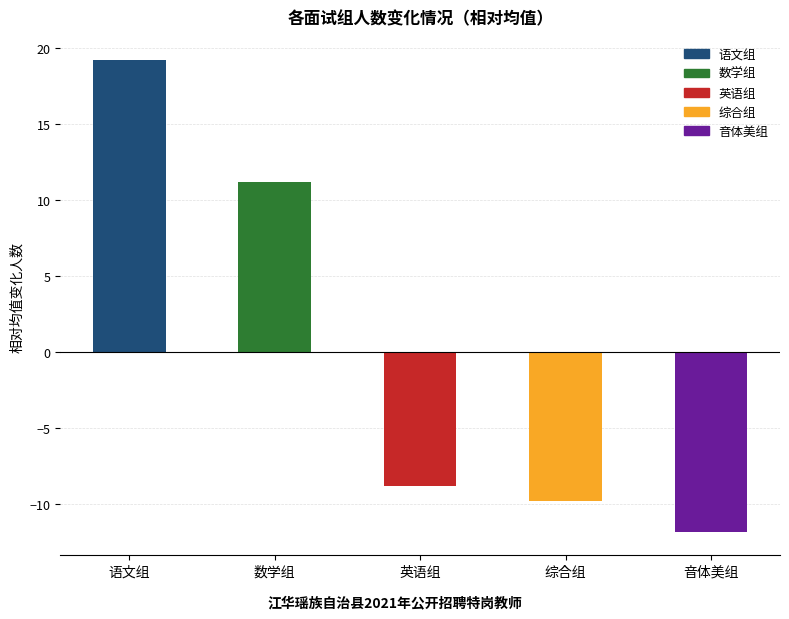

Rank the categories by value from highest to lowest.

语文组, 数学组, 英语组, 综合组, 音体美组